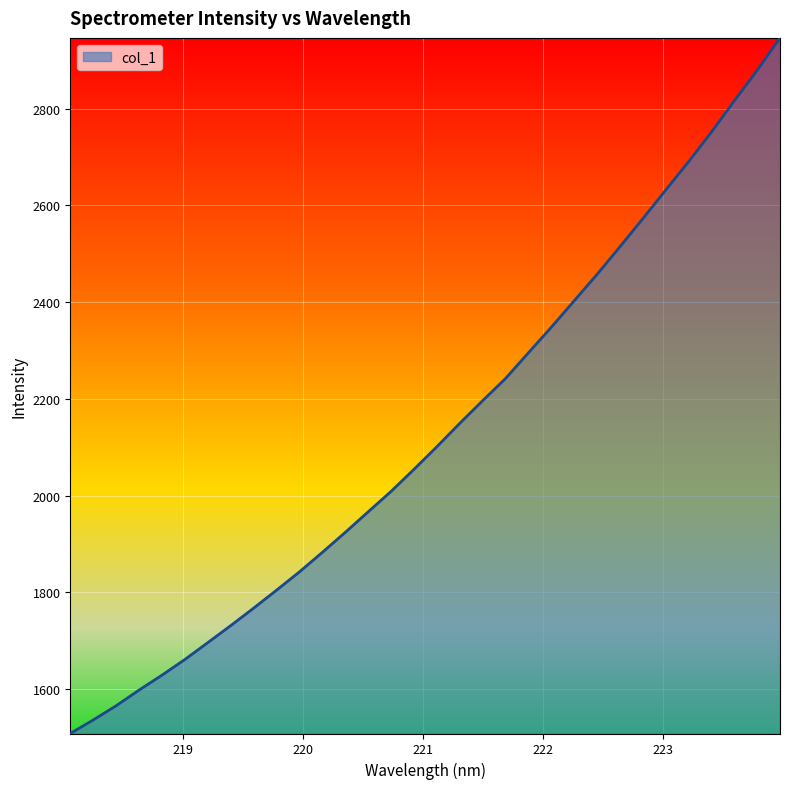

Reading left to right, extract all data points from this chart.

1508.0	1536.0	1565.3	1597.8	1628.6	1661.0	1695.9	1731.1	1767.2	1804.3	1842.2	1882.5	1923.8	1966.3	2008.6	2054.1	2100.9	2149.3	2196.1	2241.9	2295.1	2347.9	2402.7	2457.2	2514.4	2572.4	2631.5	2690.2	2751.5	2816.1	2879.0	2946.3